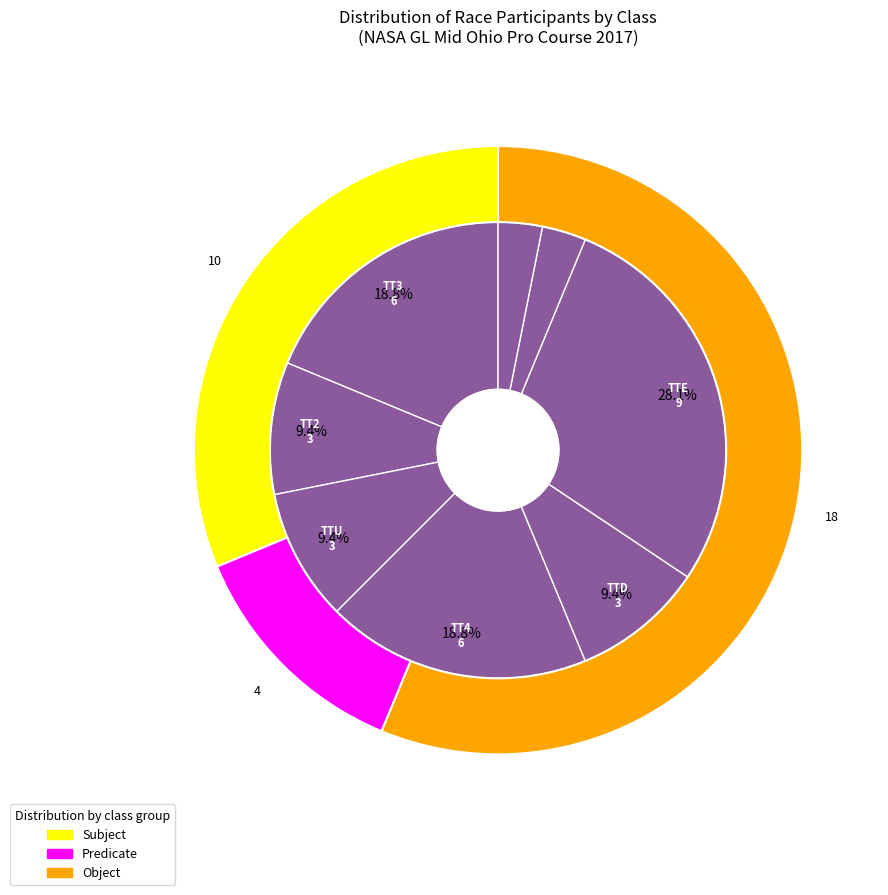

Between TT1 and TTU, which is larger?

TTU